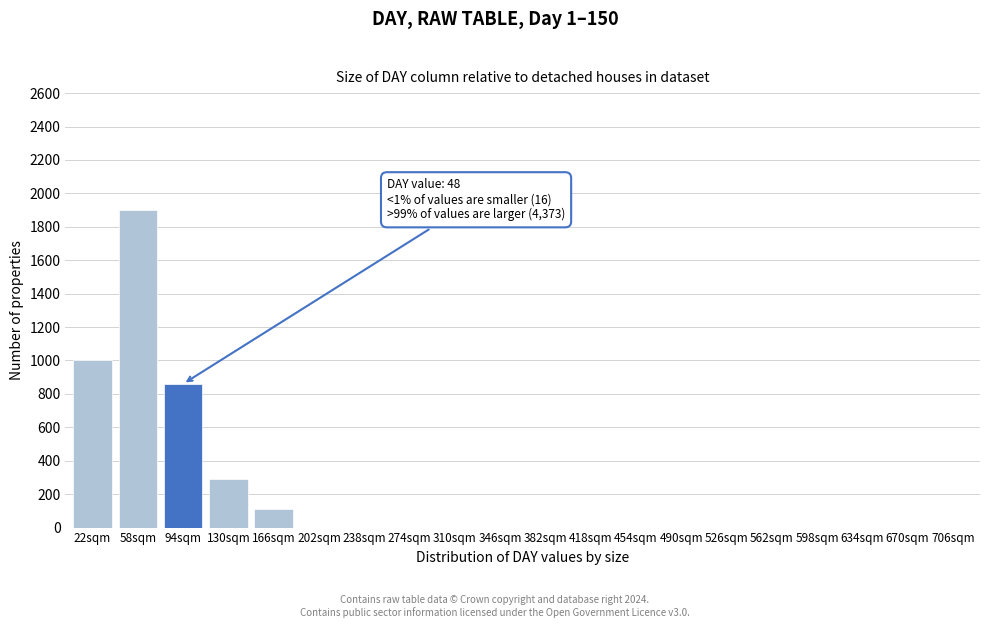

Reading left to right, extract all data points from this chart.

22sqm=1000	58sqm=1900	94sqm=860	130sqm=290	166sqm=110	202sqm=0	238sqm=0	274sqm=0	310sqm=0	346sqm=0	382sqm=0	418sqm=0	454sqm=0	490sqm=0	526sqm=0	562sqm=0	598sqm=0	634sqm=0	670sqm=0	706sqm=0